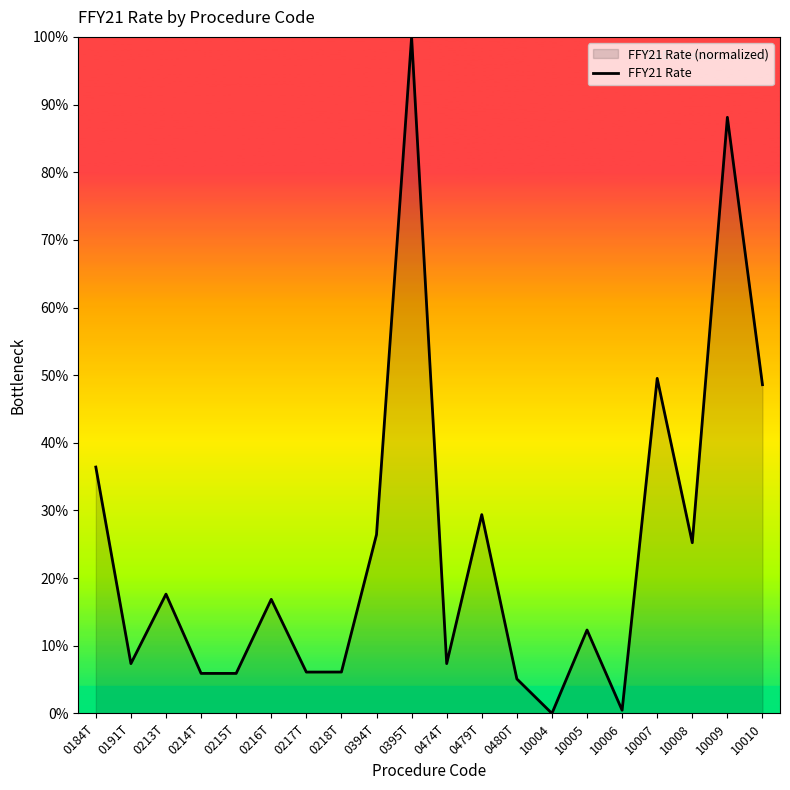

What is the average value?

24.7